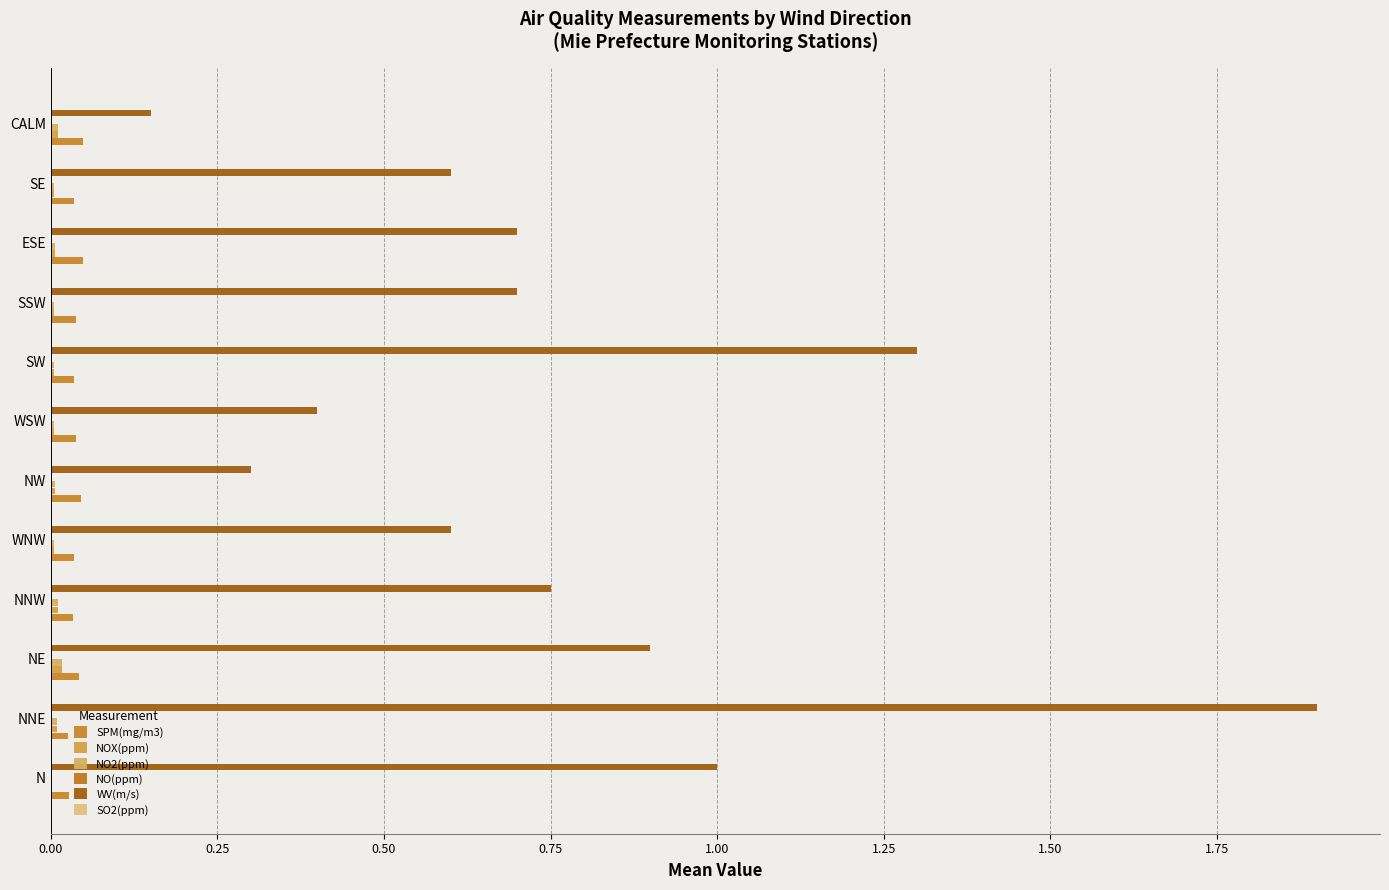

How many categories are shown in the chart?

12